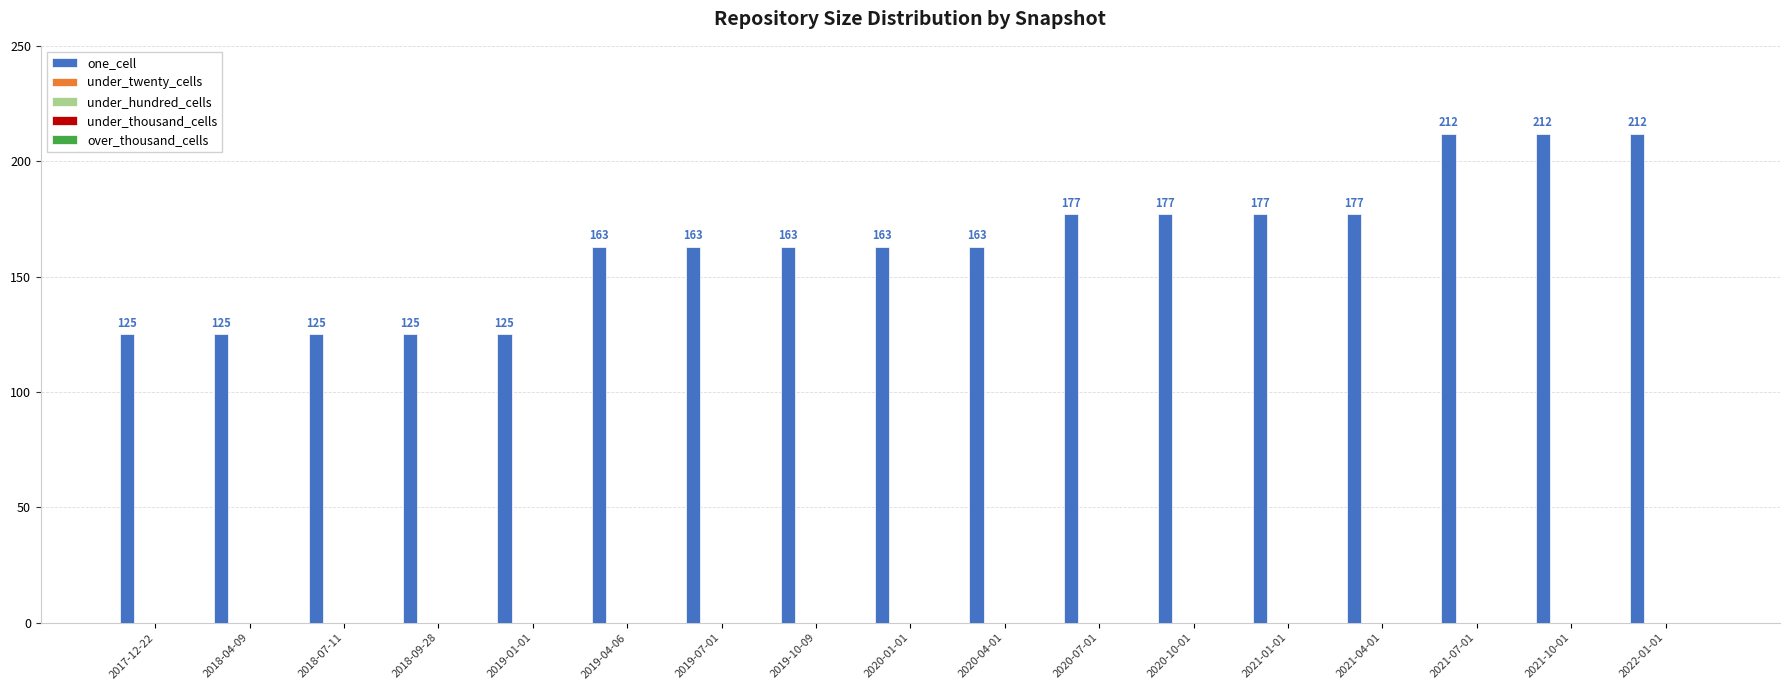

What is the difference between the maximum and minimum values?

87